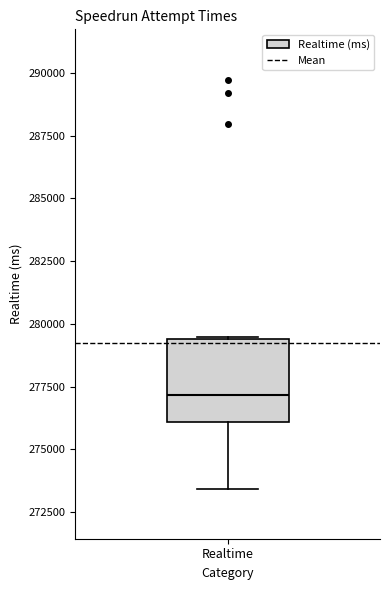

Where is the lower edge of the box for Realtime on the y-axis? The values are not printed on the chart, so give them approximately, as read against the axis.

276000